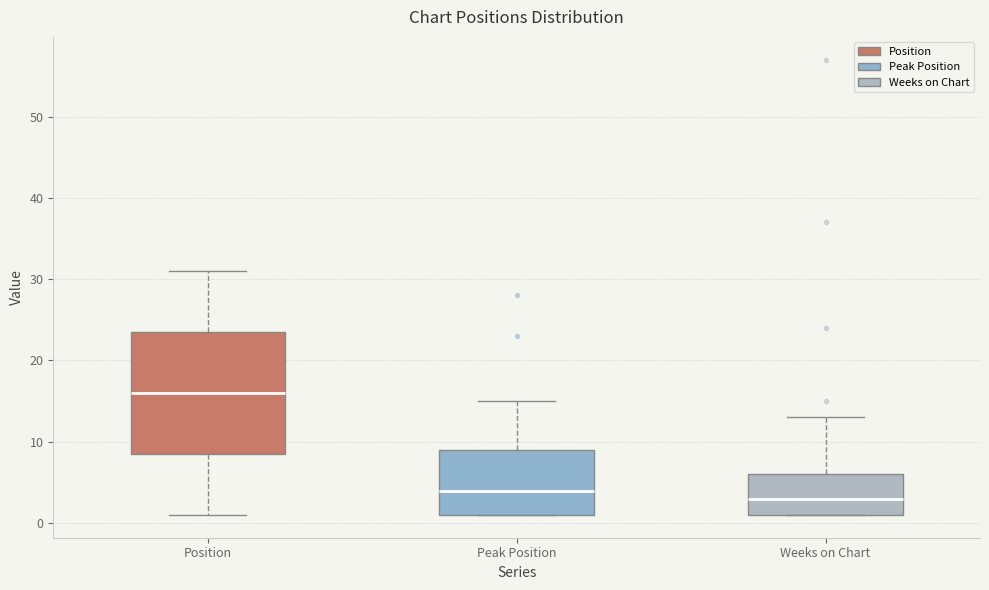

Where is the lower edge of the box for Peak Position on the y-axis? The values are not printed on the chart, so give them approximately, as read against the axis.

1